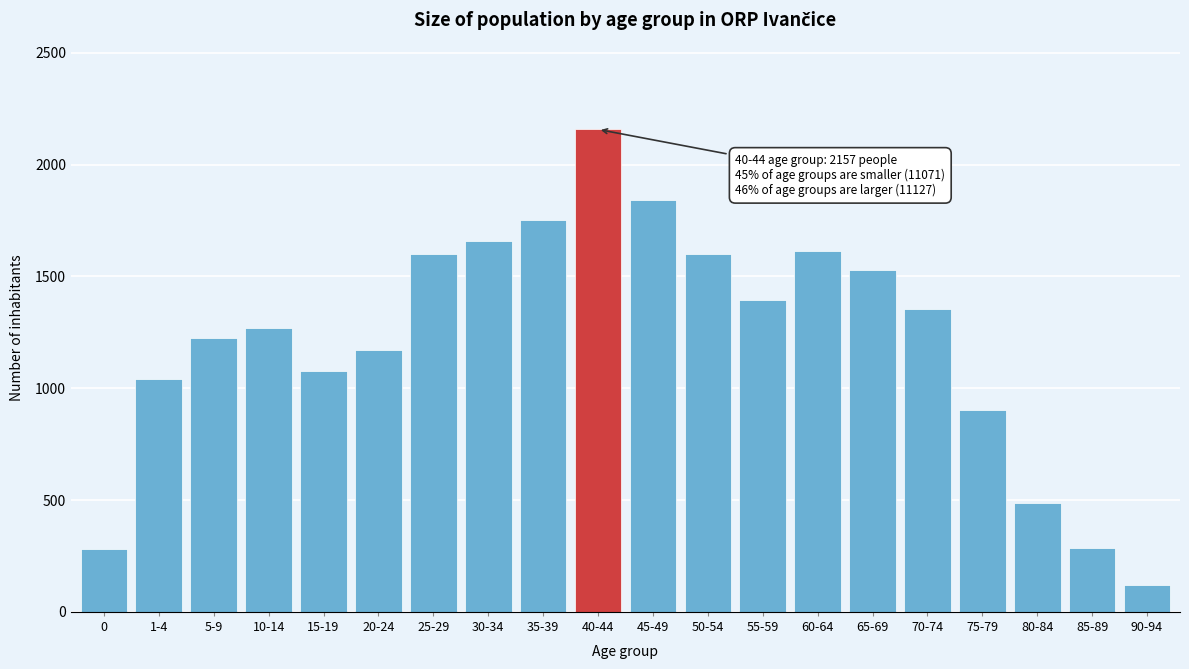

The chart shows a value of 1486 at 75-79. True or false?

False